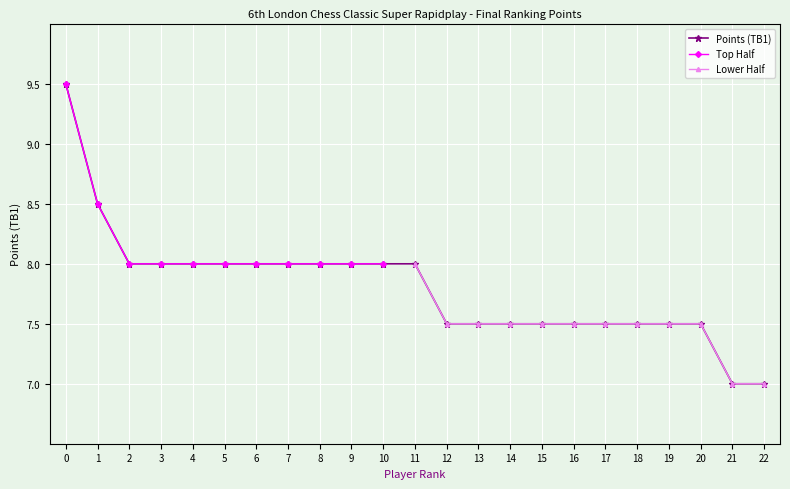

The Points (TB1) series shows 1.9 at 14. True or false?

False